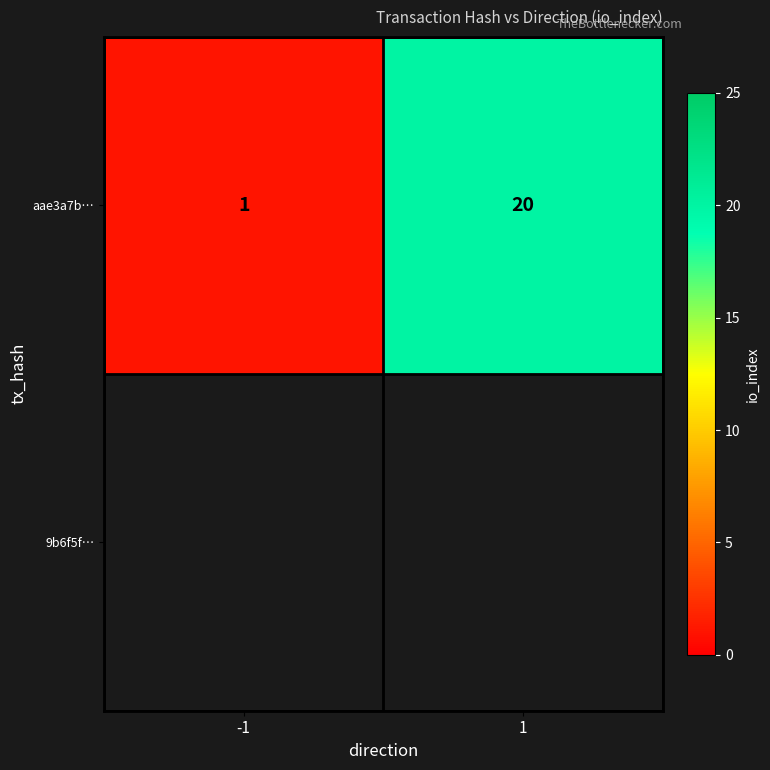

List the labels in order of value, largest first.

1, -1